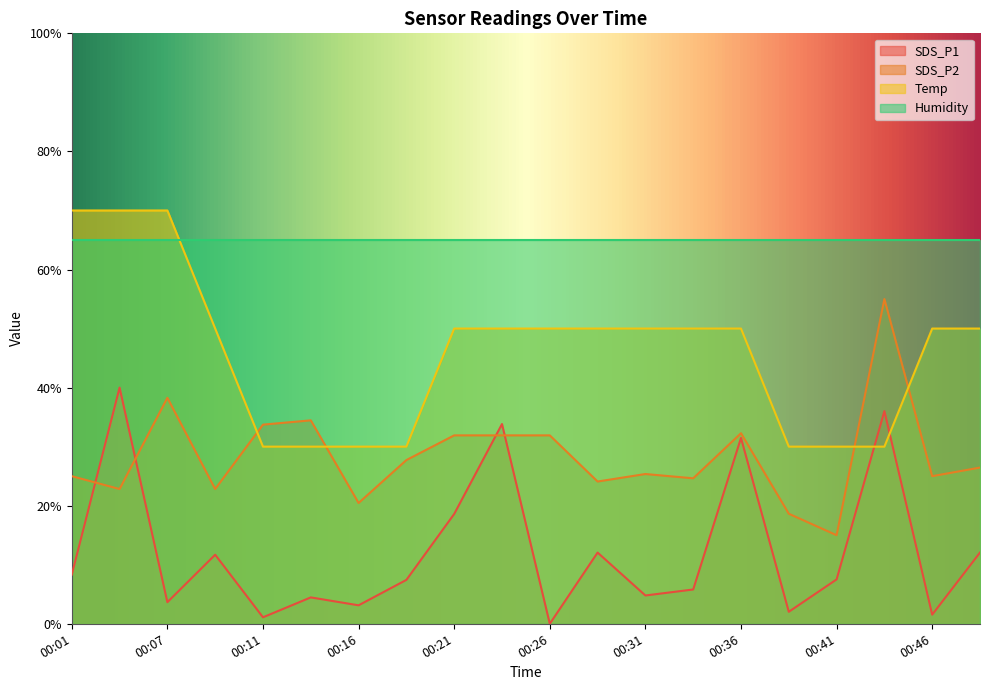

What is the difference between the maximum and minimum values in the Temp series?

40.0